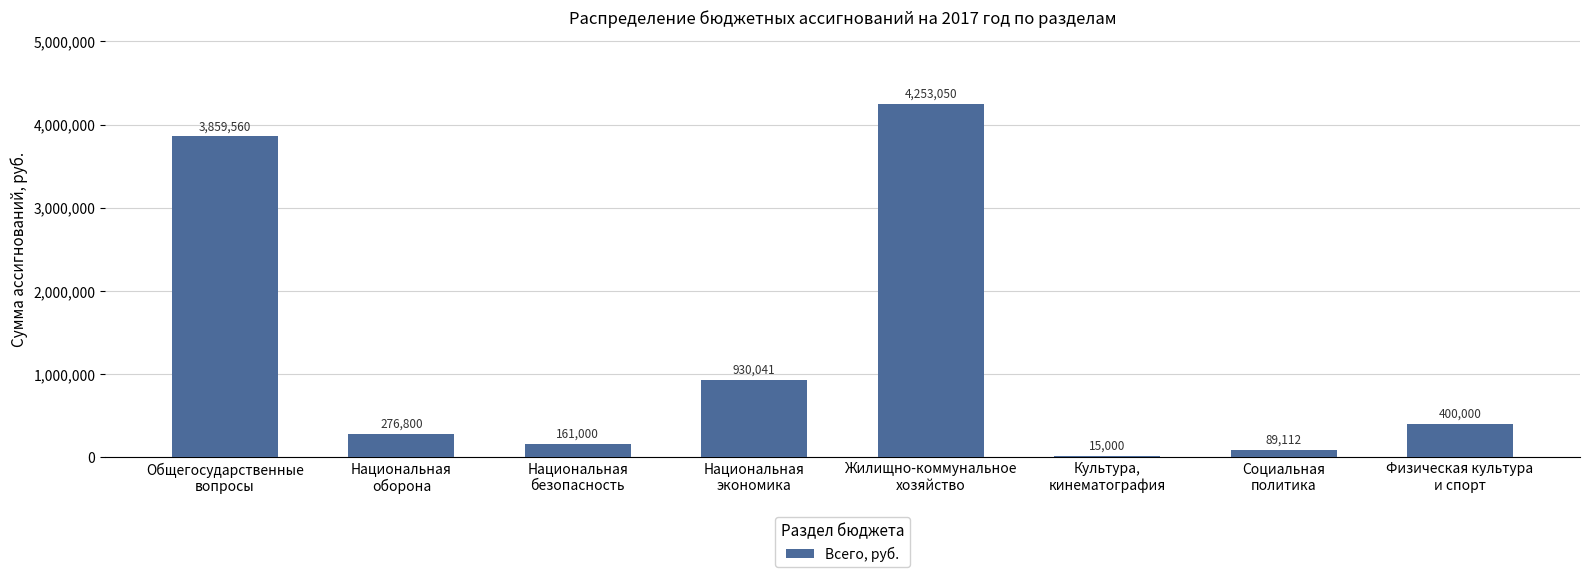

What is the maximum value shown in the chart?

4253050.1